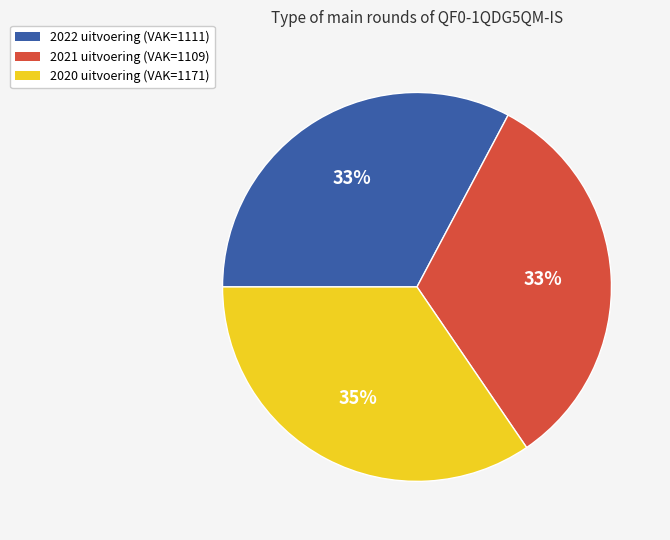

To the nearest percent, what is the combined percentage of 2021 uitvoering (VAK=1109) and 2020 uitvoering (VAK=1171)?

67%